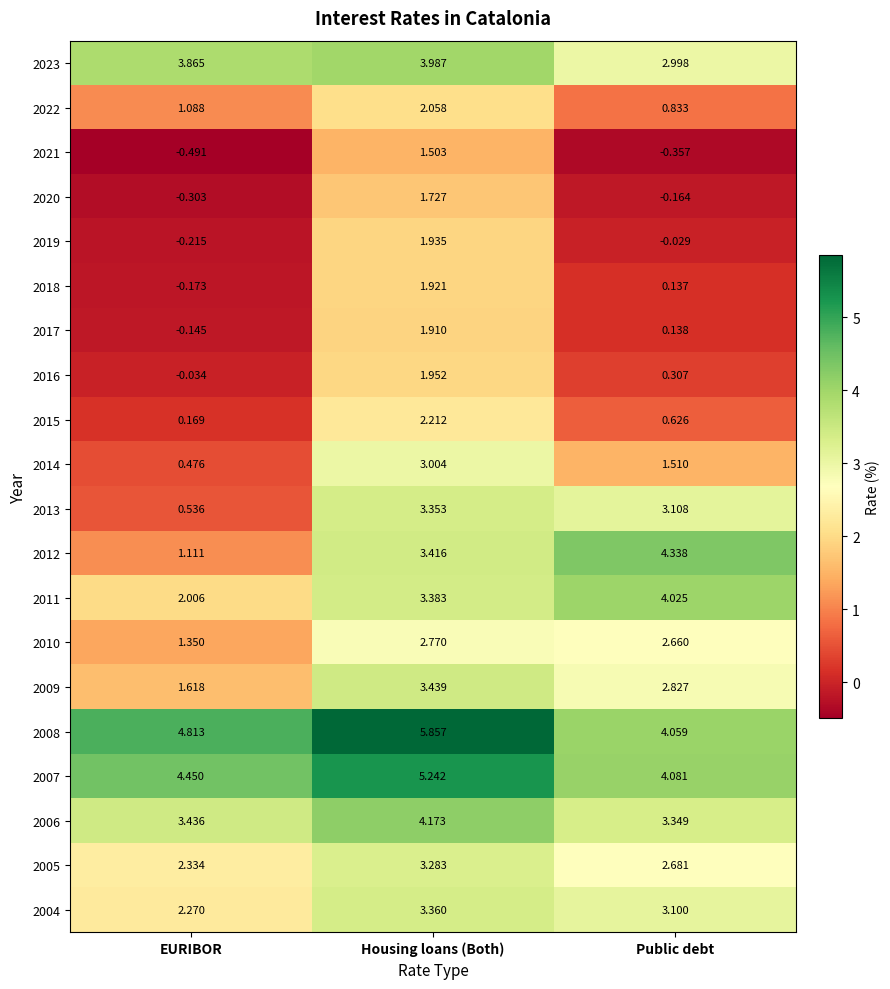

At which label is 2009 closest to 2?

EURIBOR